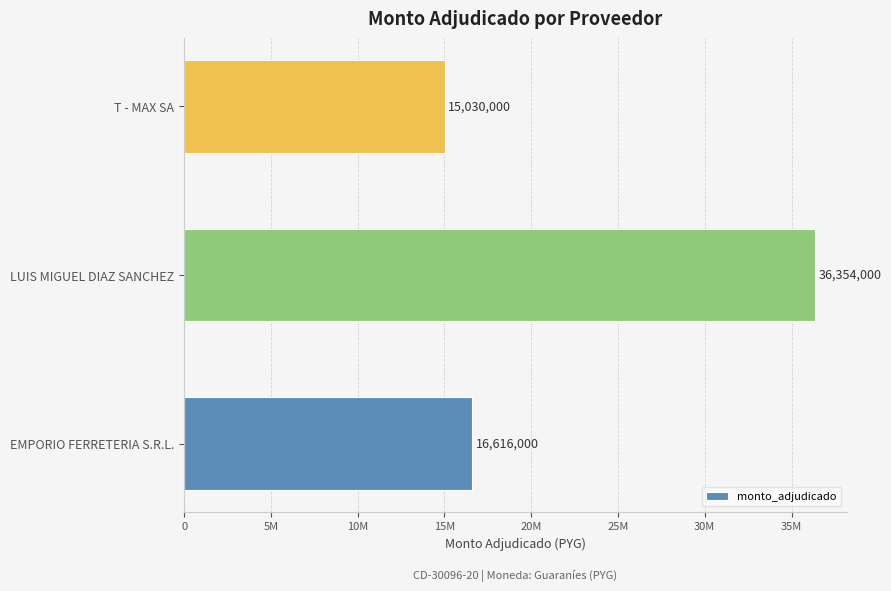

What is the greatest value displayed?

36354000